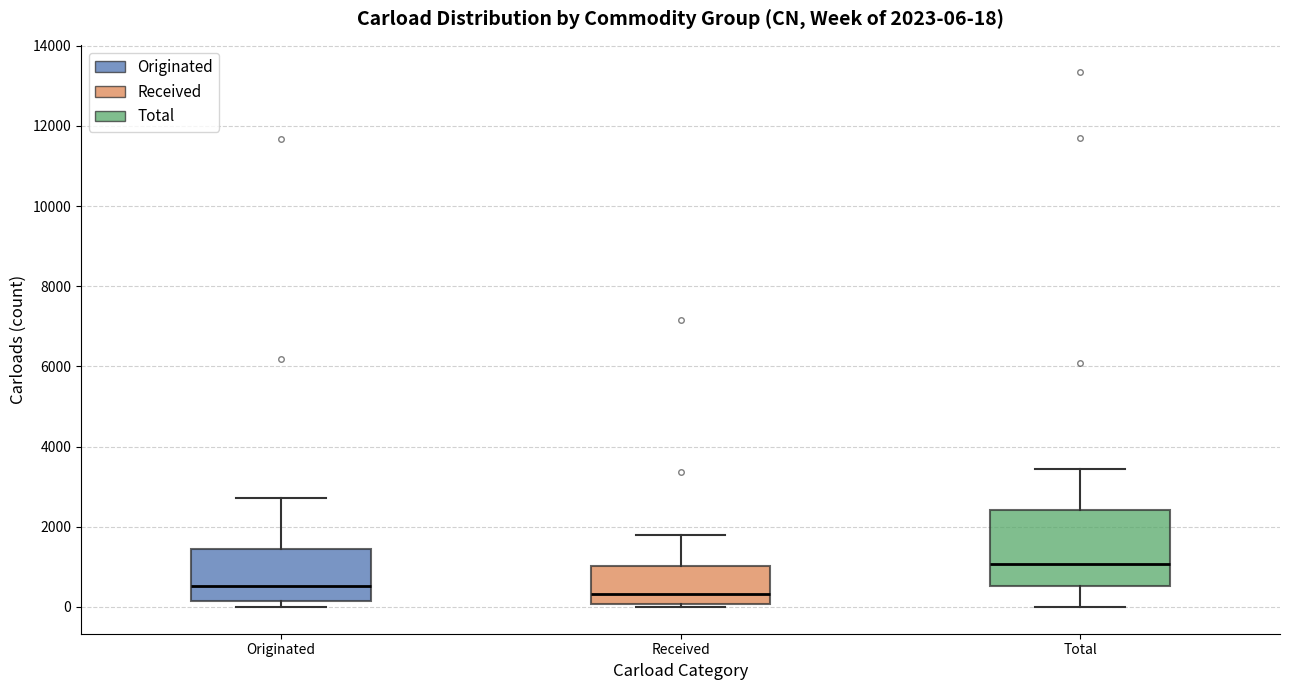

Which box has the highest median line?

Total